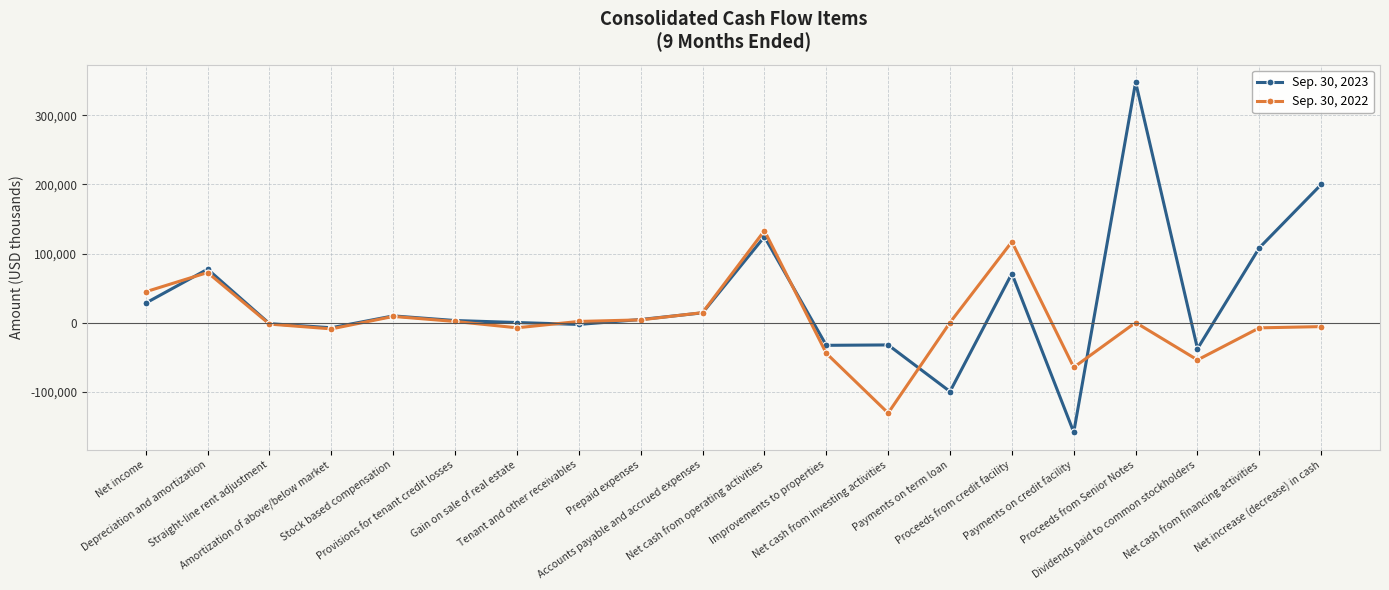

What is the value of the Sep. 30, 2023 point at the 20th from the left?

200053